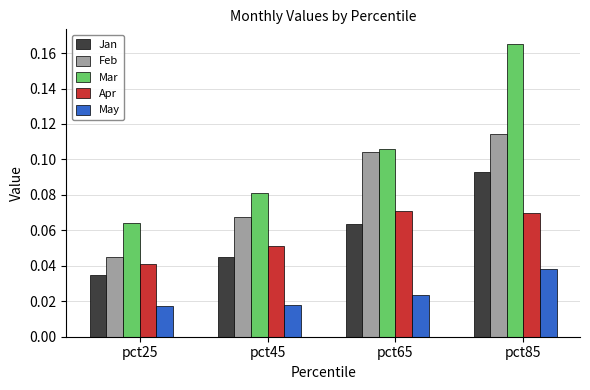

Which category has the highest value in the May series?

pct85